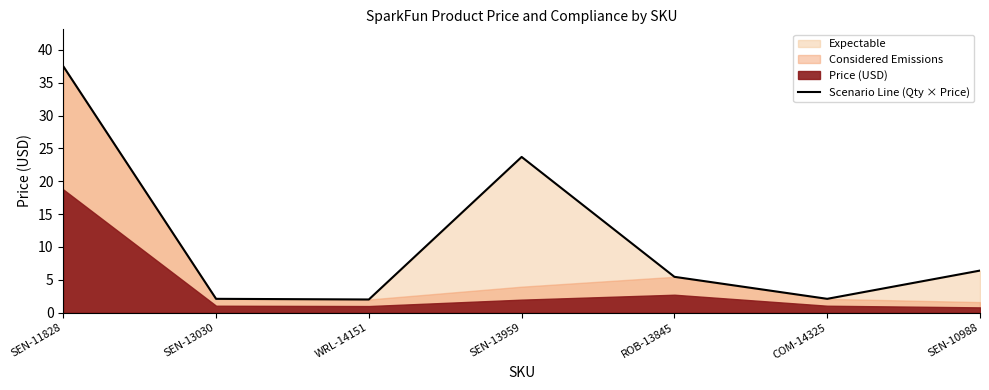

What is the difference between the second highest and minimum values?

21.7